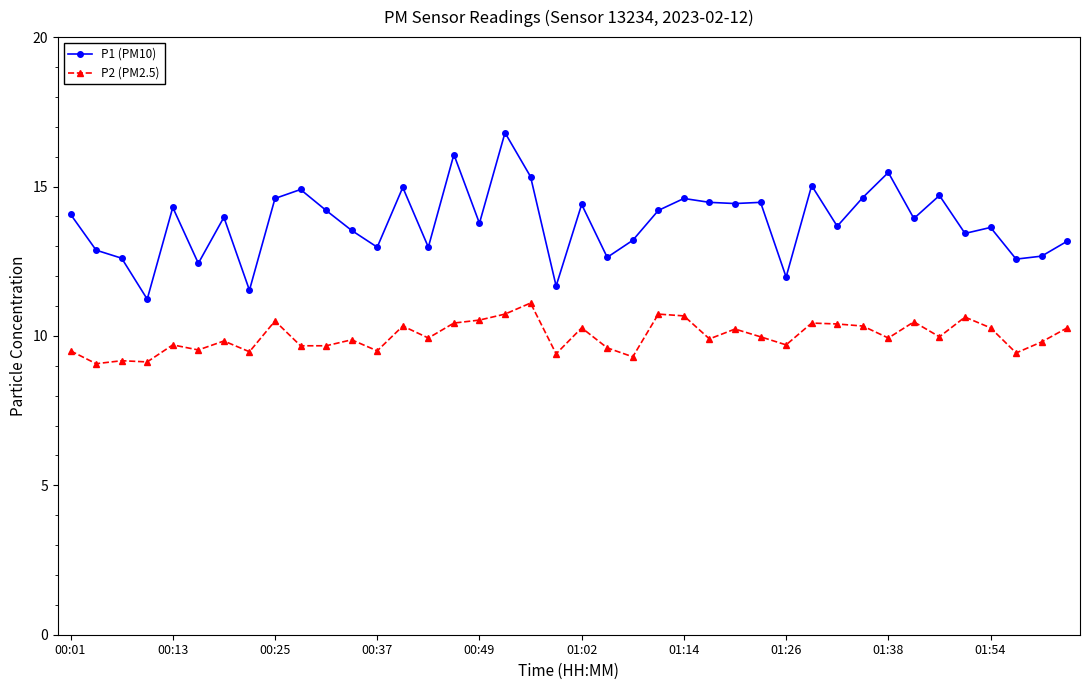

Is this an area chart (filled region under the line)?

No